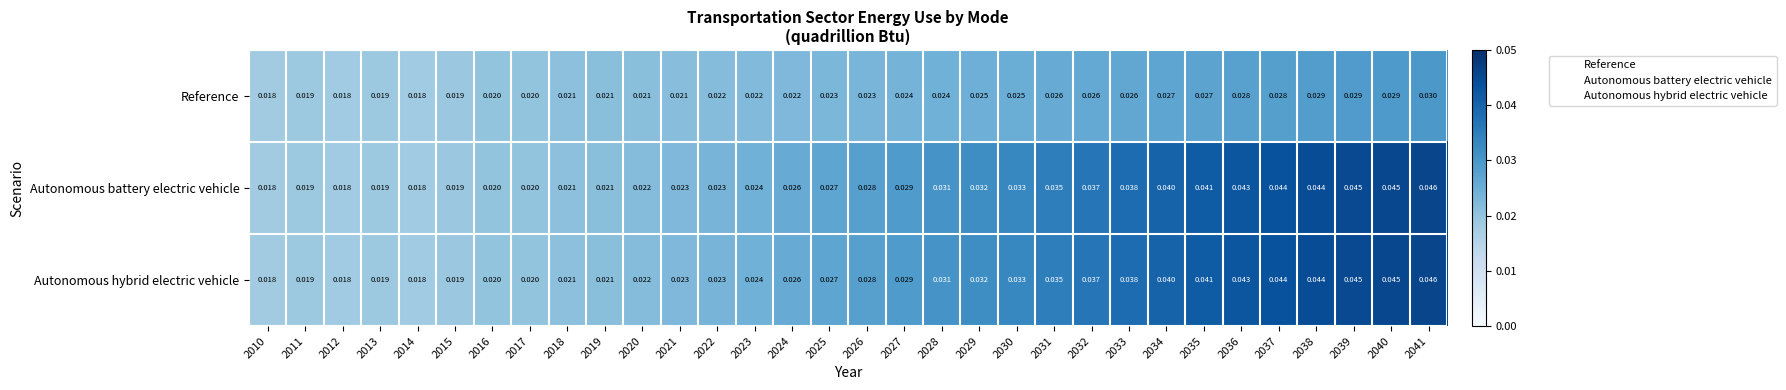

How many data points does each series have?

32